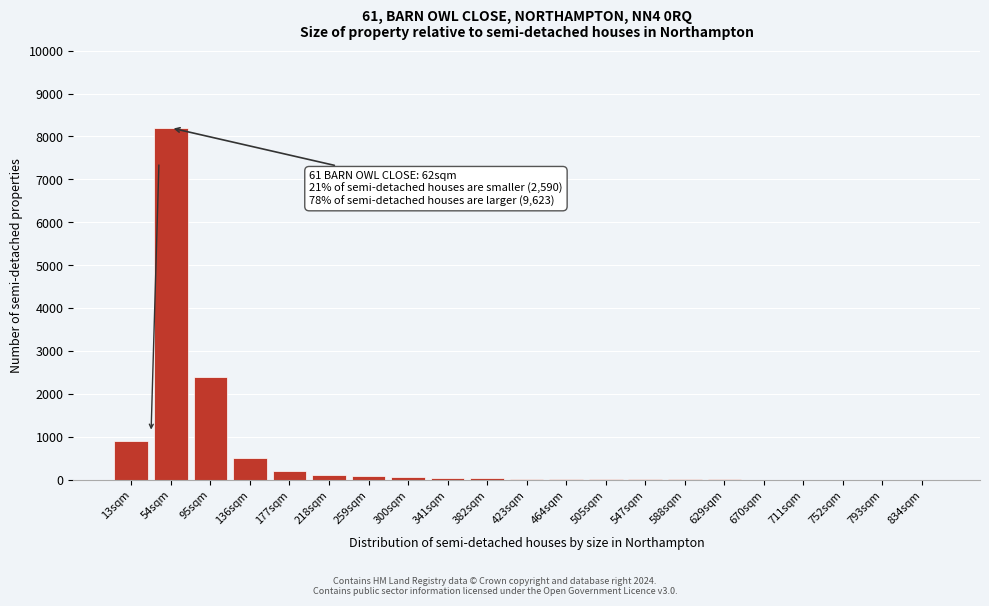

At which category does the chart reach its peak across all series?

54sqm